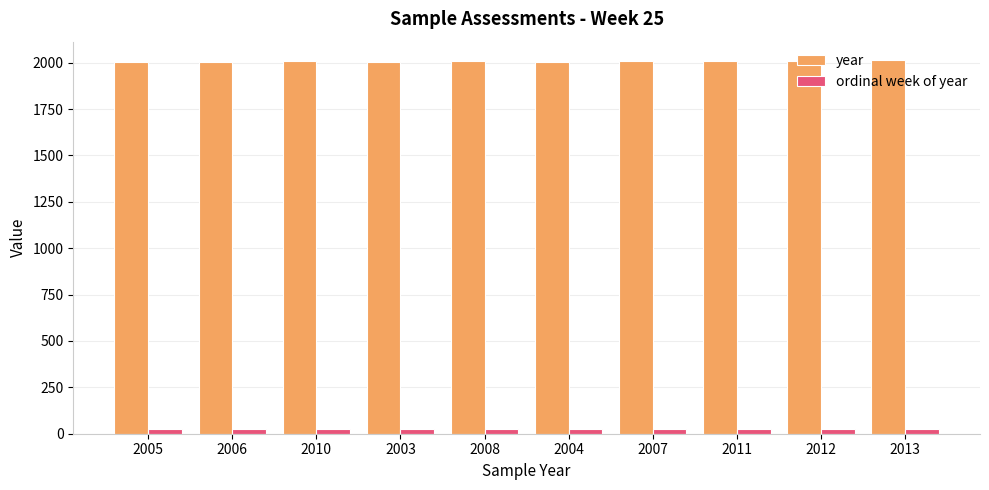

What is the value of the ordinal week of year bar at the 10th from the left?

25